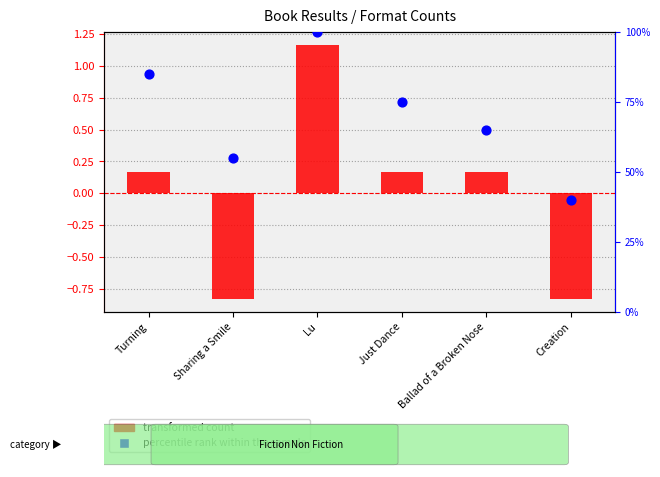

Which series has the largest total across all categories?

percentile rank within the sample